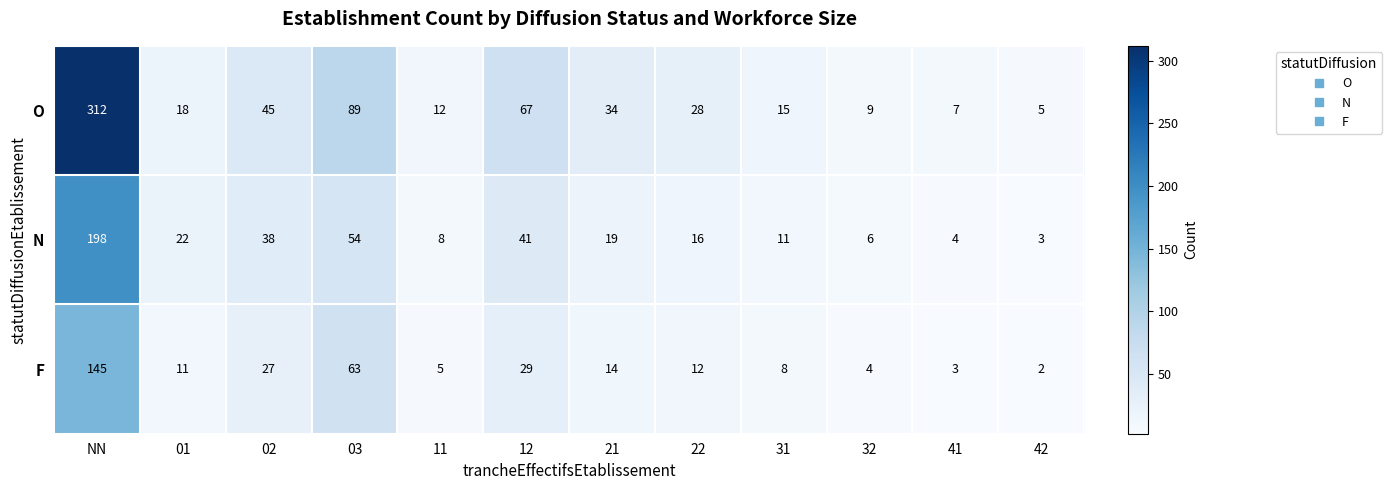

At which label is F closest to 73?

03